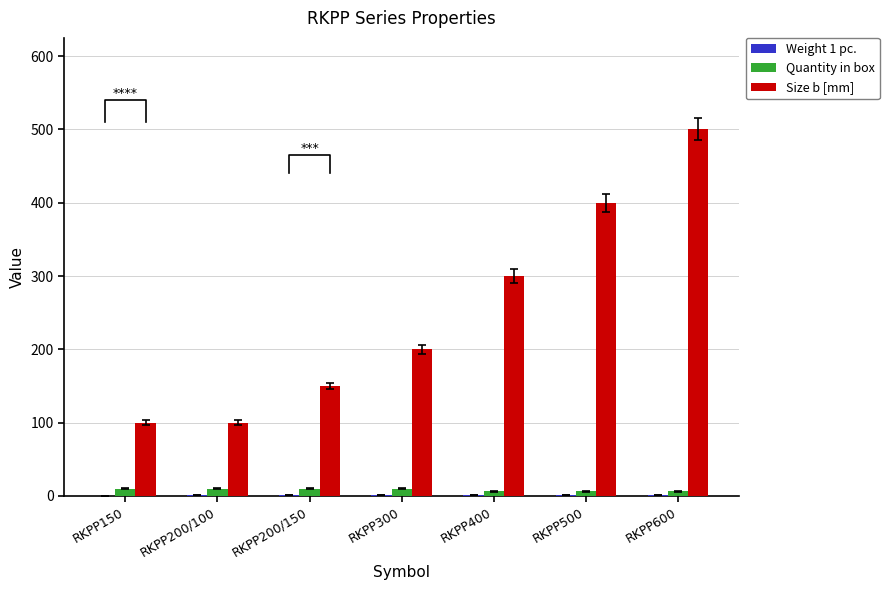

What position from the left is RKPP200/150?

3